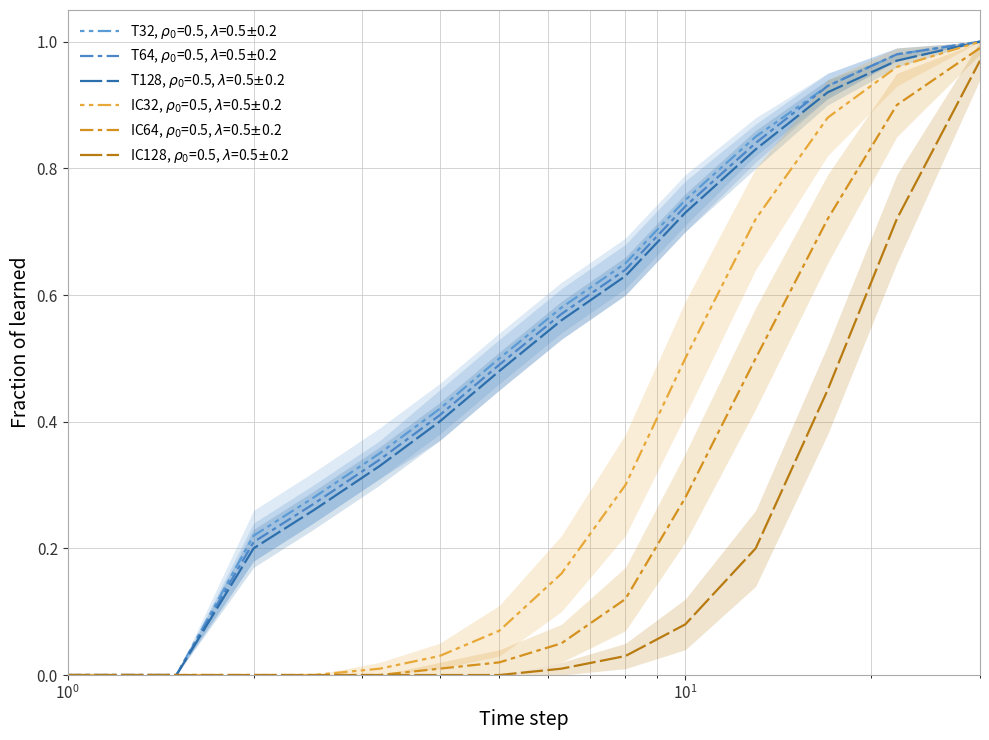

Which series has the widest spread of values?

T32, rho0=0.5, lambda=0.5+/-0.2